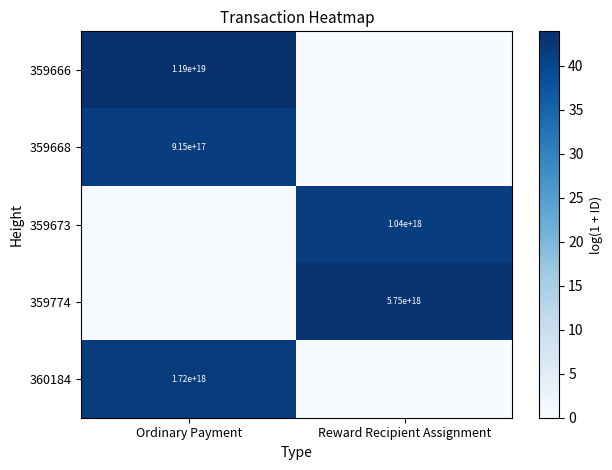

Is it true that 360184 equals 3080950741980311040 at Ordinary Payment?

False